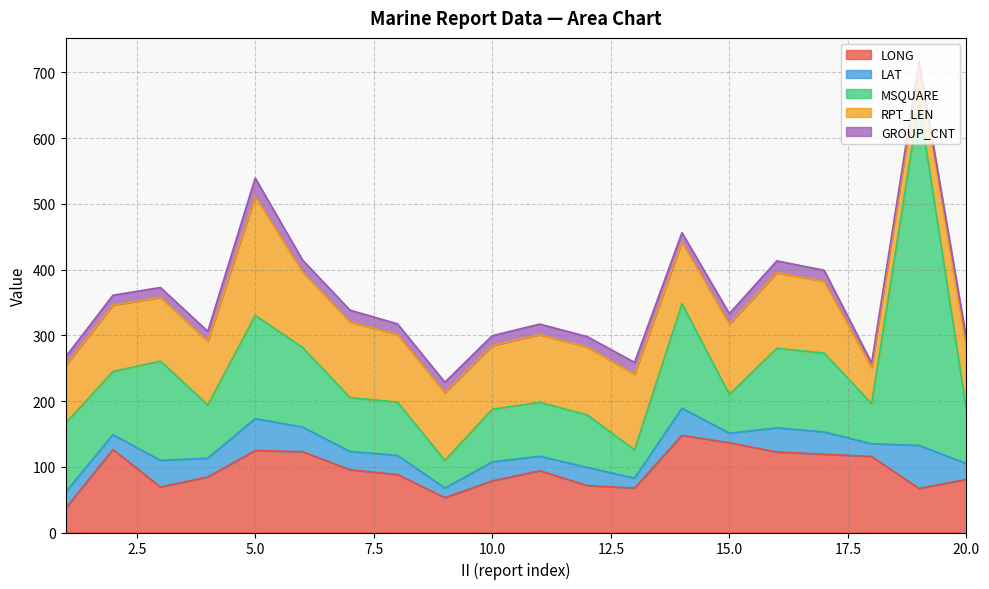

True or false: RPT_LEN and GROUP_CNT intersect in this chart.

False